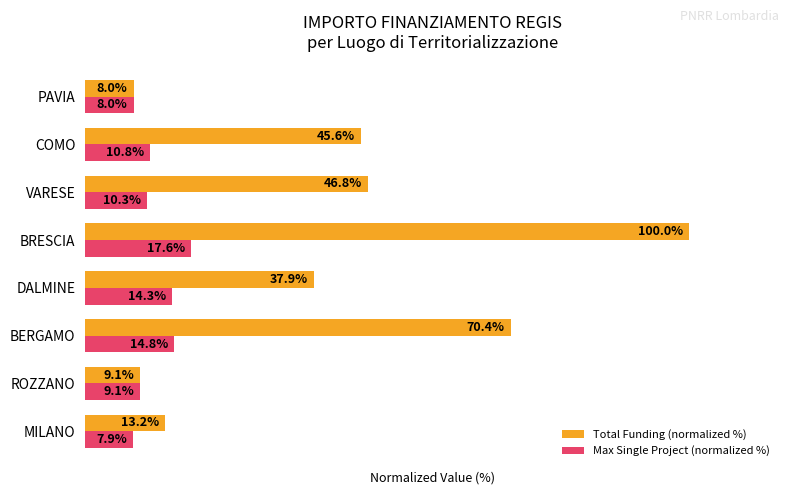

Which series has the largest total across all categories?

Total Funding (normalized %)